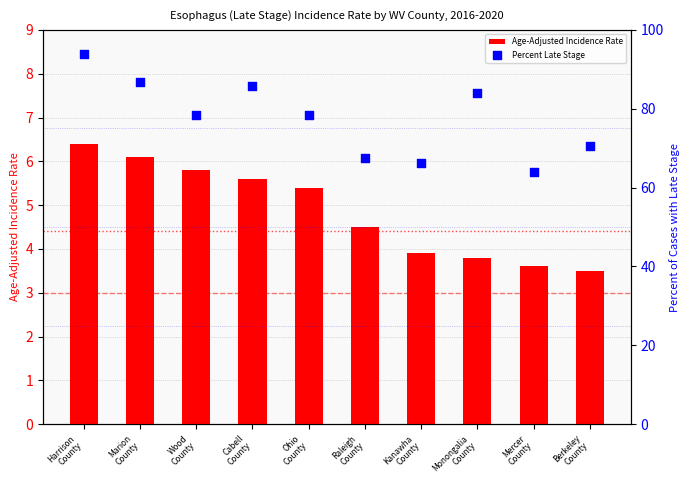

What are all the series names shown in the legend?

Age-Adjusted Incidence Rate, Percent Late Stage